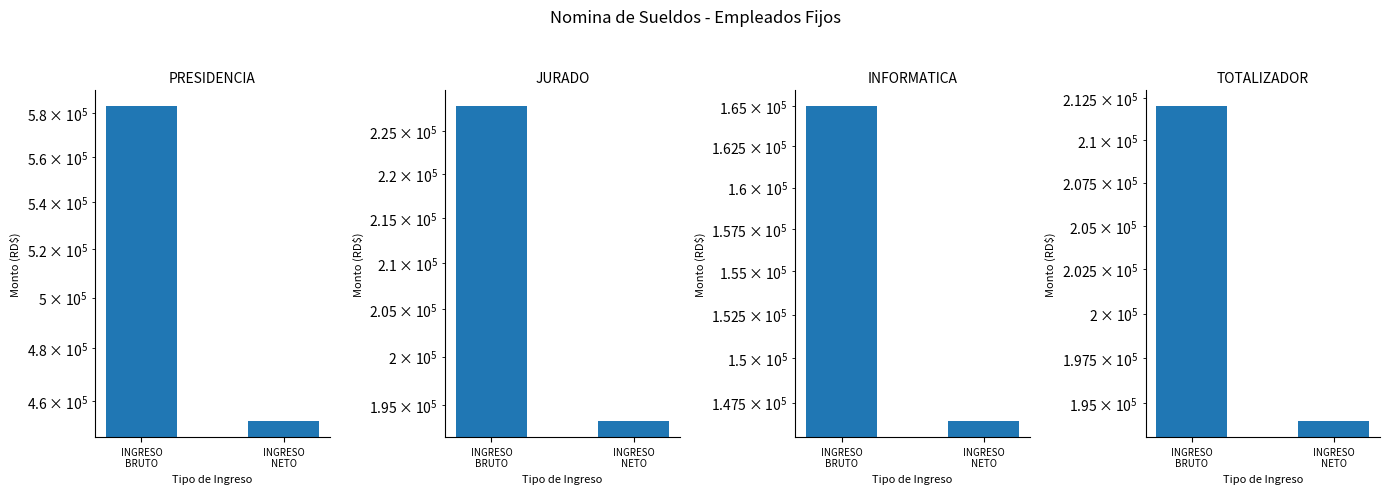

What is the sum of the JURADO values at INGRESO
BRUTO and INGRESO
NETO?

421332.1